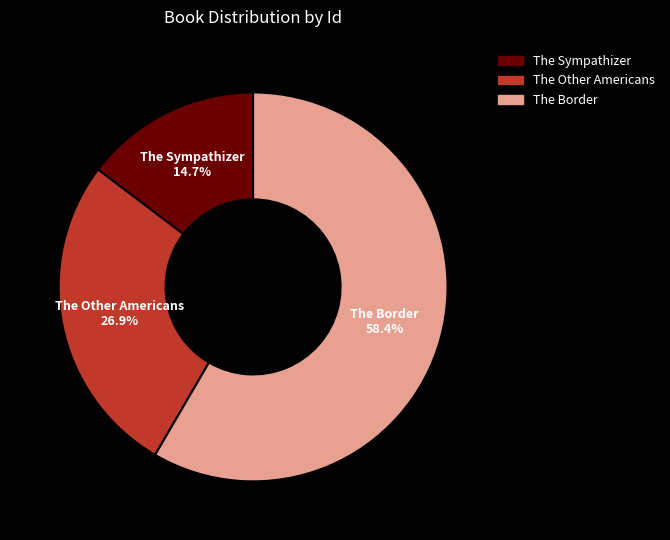

Rank the categories by value from highest to lowest.

The Border, The Other Americans, The Sympathizer